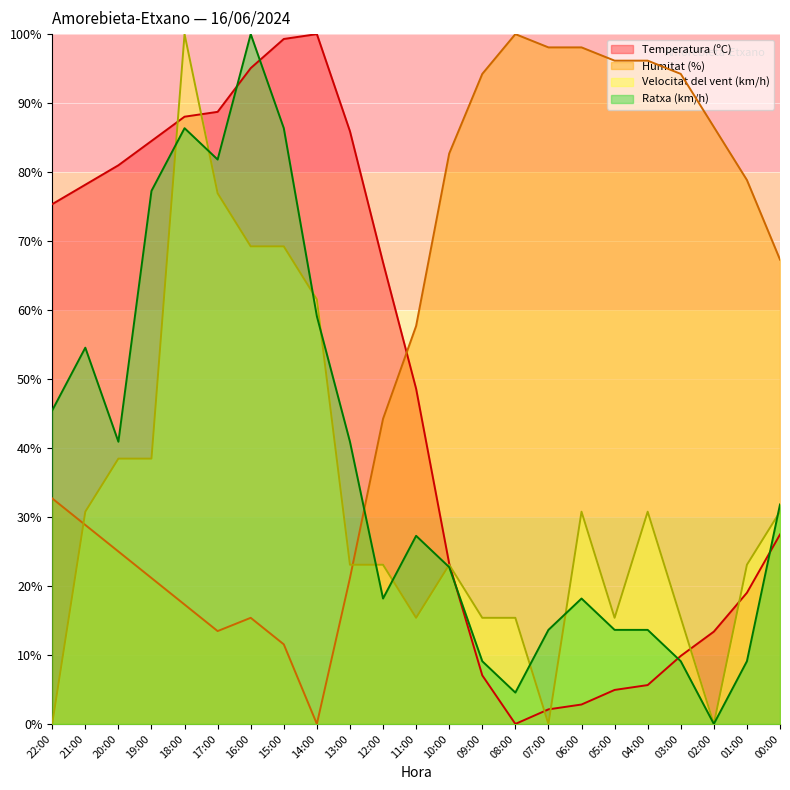

Is the value of Velocitat del vent (km/h) at 11:00 greater than the value of Humitat (%) at 09:00?

No